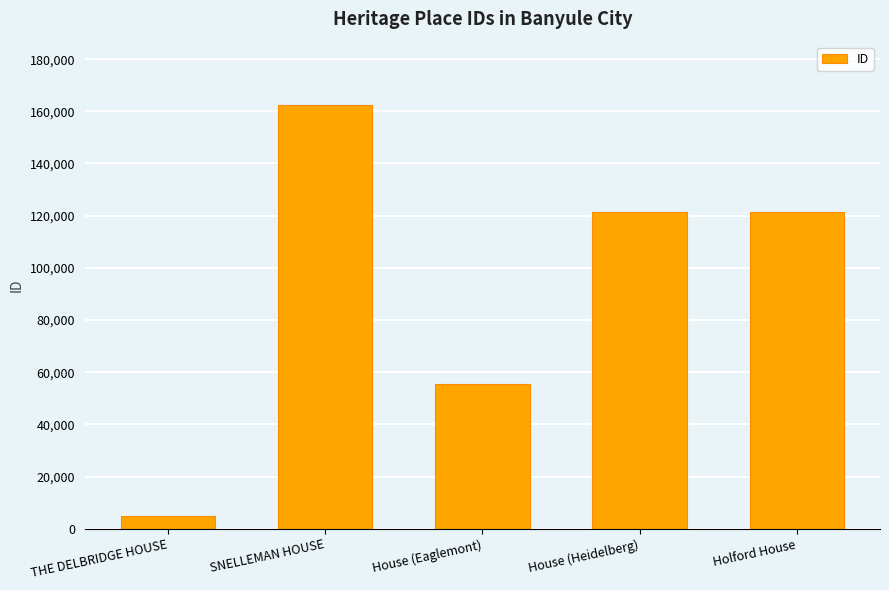

The chart shows a value of 228413 at SNELLEMAN HOUSE. True or false?

False